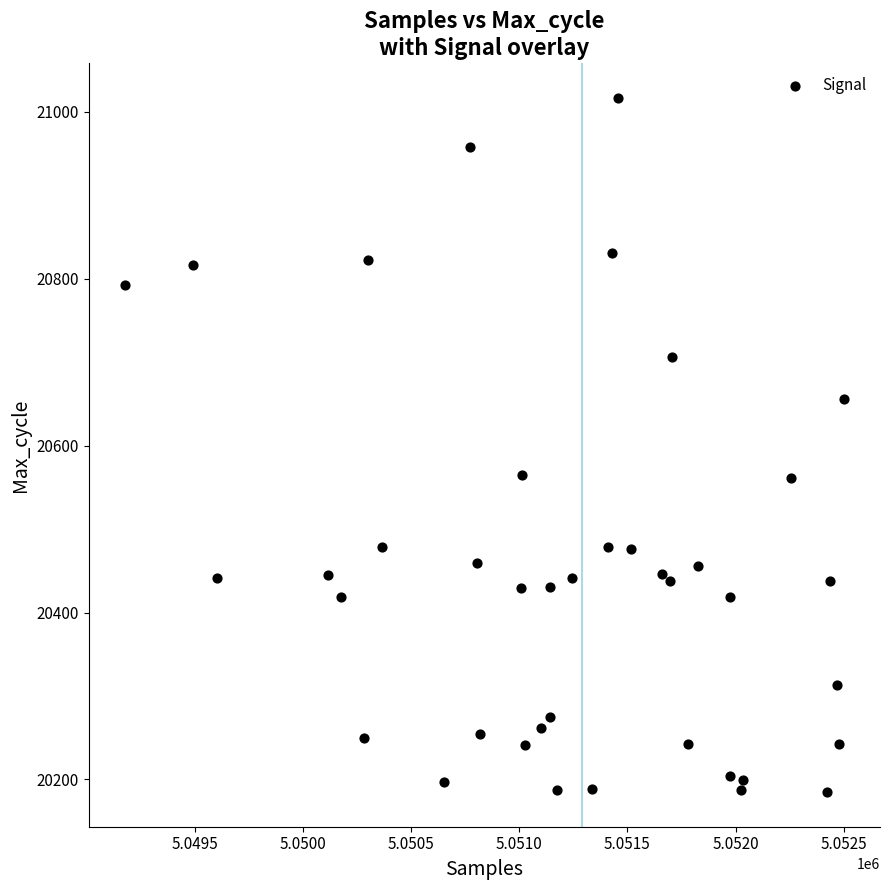

What is the range of Y values (max minus min)?

832